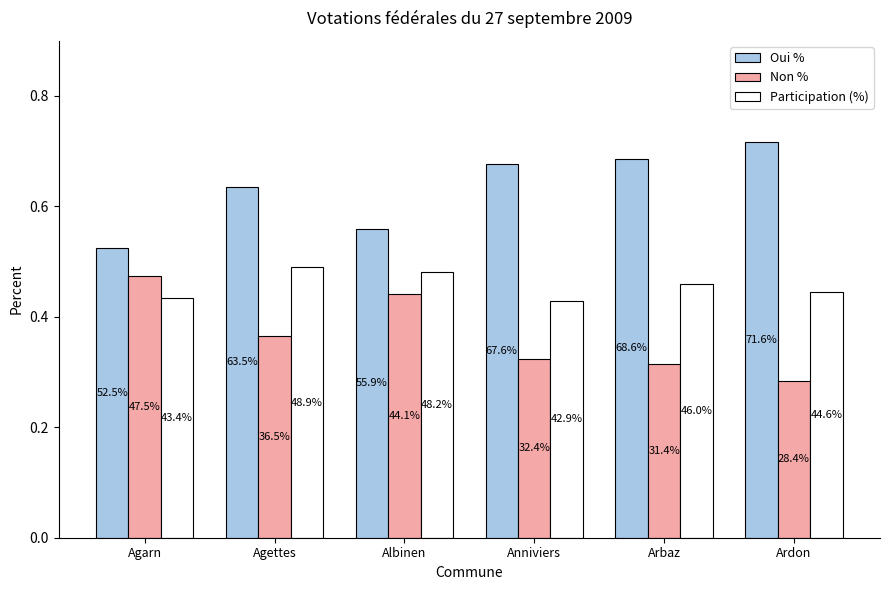

Between Agarn and Ardon, which series saw the biggest shift?

Oui %